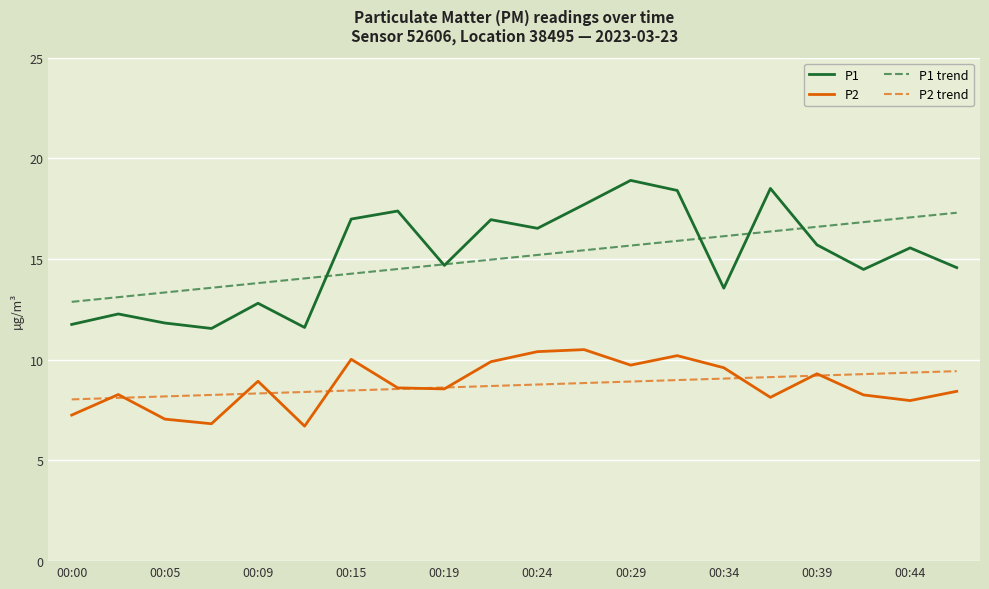

True or false: P2 and P1 cross at least once.

False